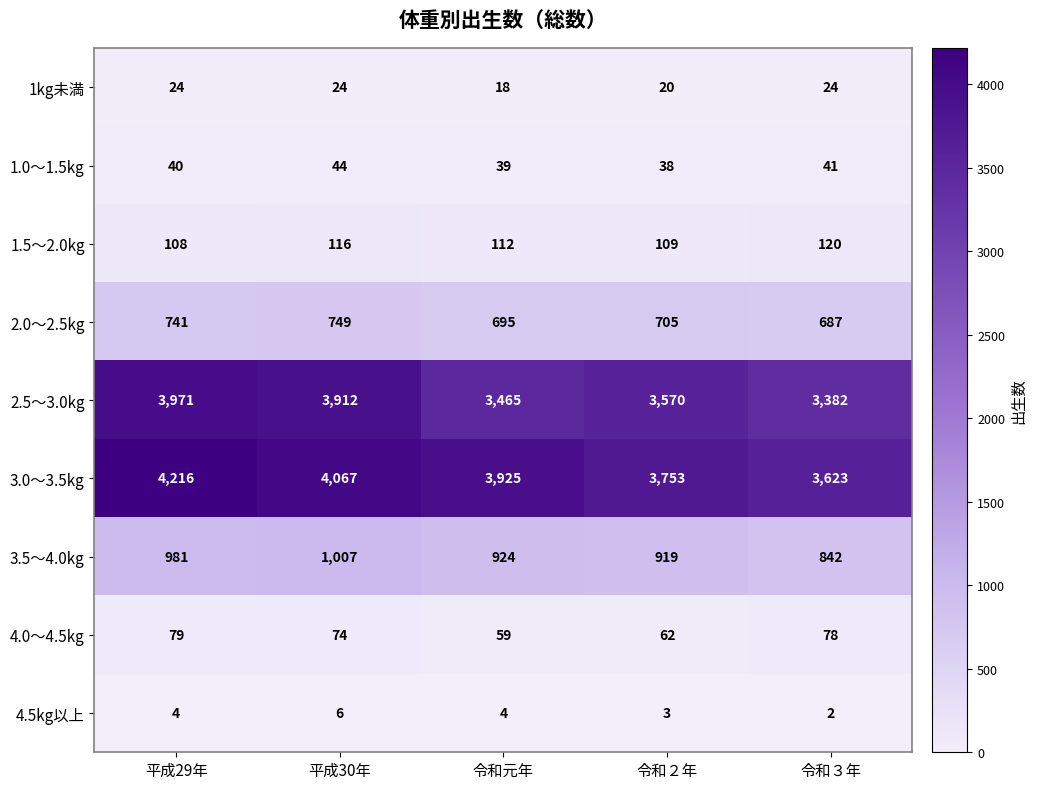

Which category has the highest value across all series?

平成29年